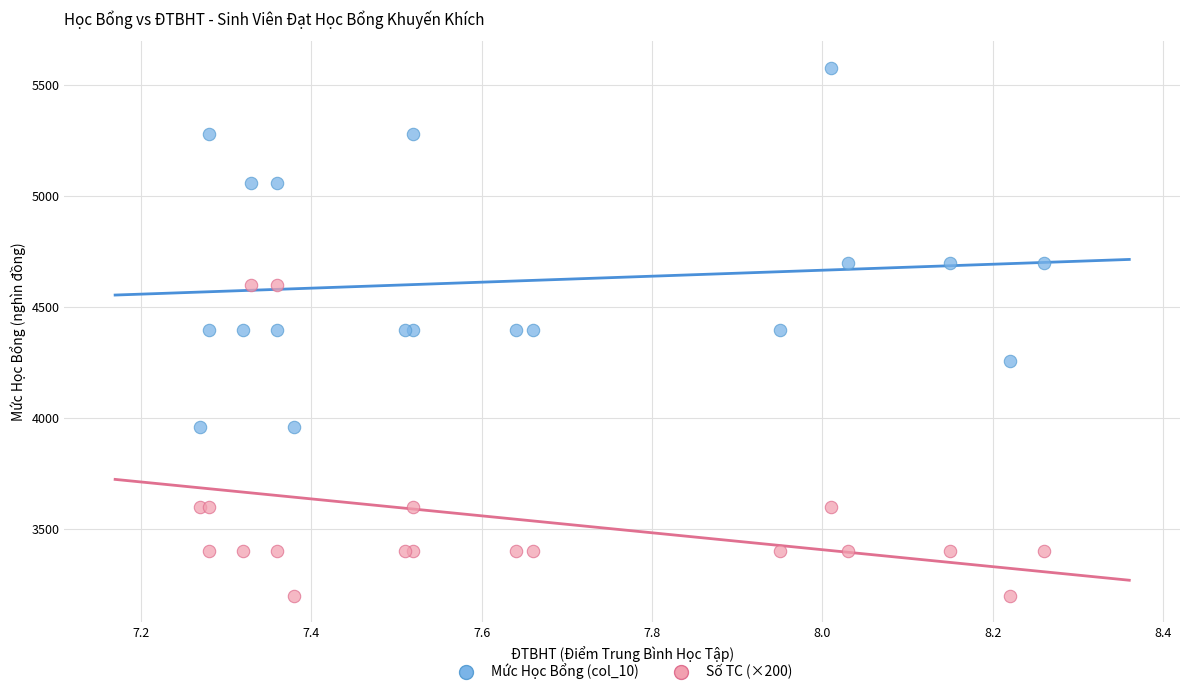

Which series has the widest spread of Y values?

Mức Học Bổng (col_10)